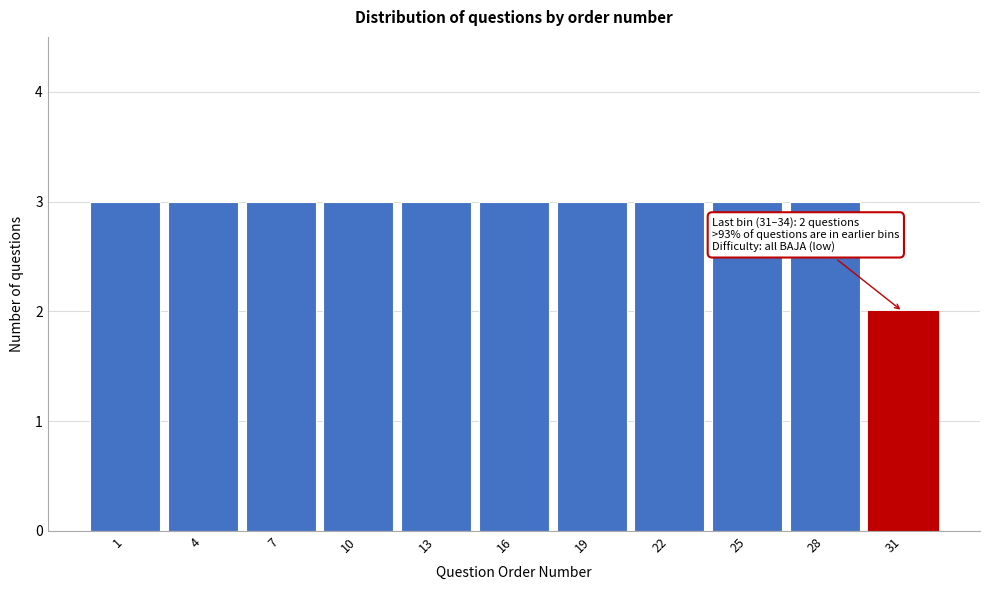

Reading right to left, transcribe all the data shown in this chart.

31=2	28=3	25=3	22=3	19=3	16=3	13=3	10=3	7=3	4=3	1=3